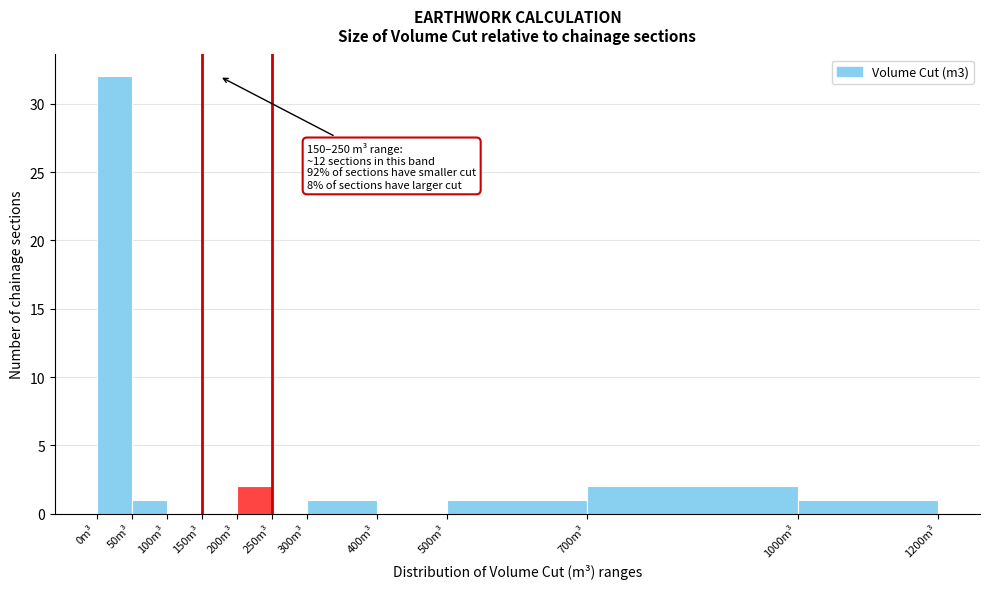

Over which range of the x-axis is the bar tallest?

0 to 50